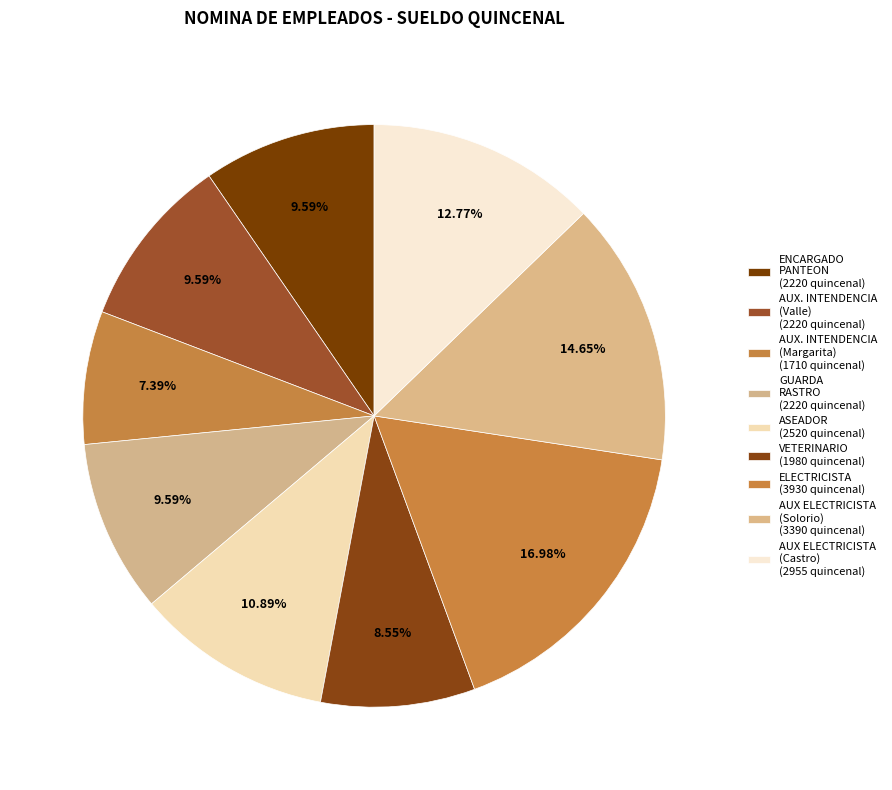

Count the number of slices in the pie.

9